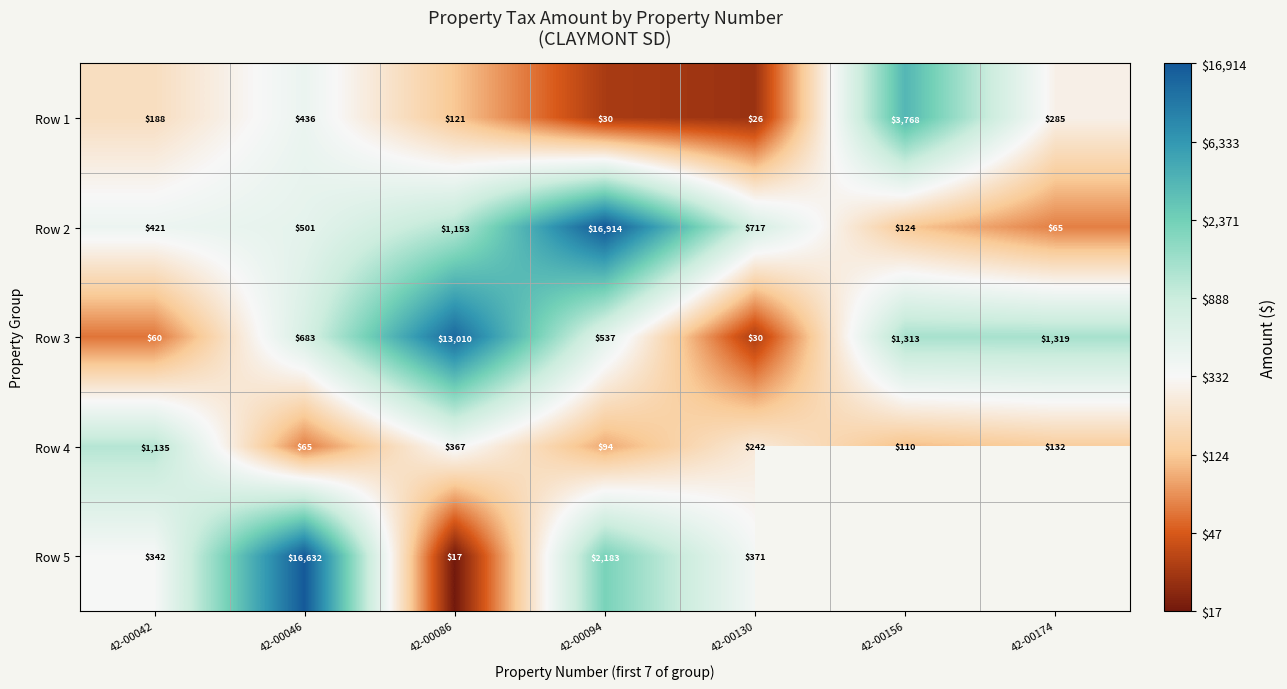

True or false: Row 3 has a value of 2.1 at 42-00130.

False